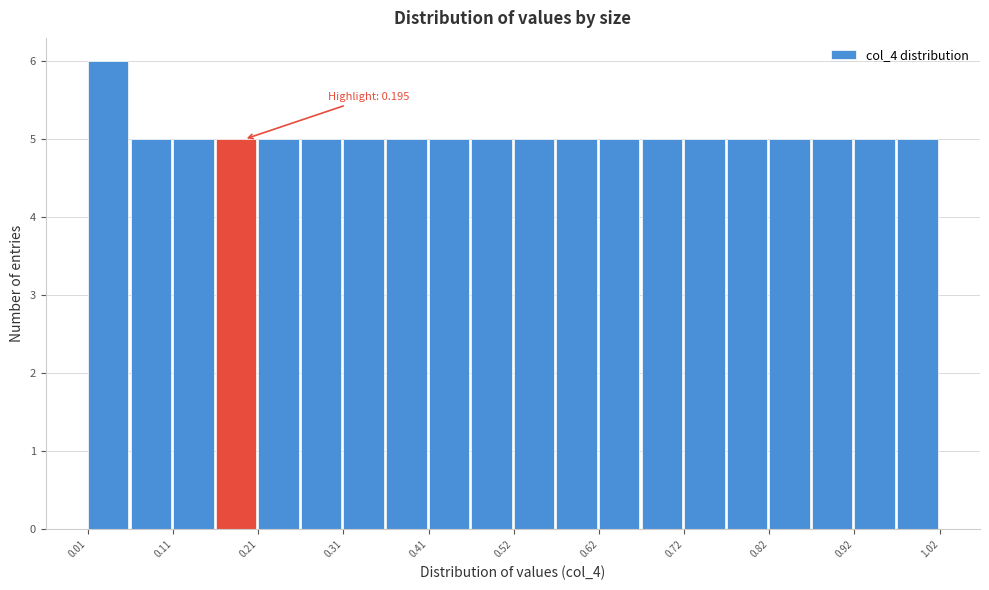

Around what value on the x-axis is the tallest bar? Give the approximate position of its centre, as read against the axis.

0.04